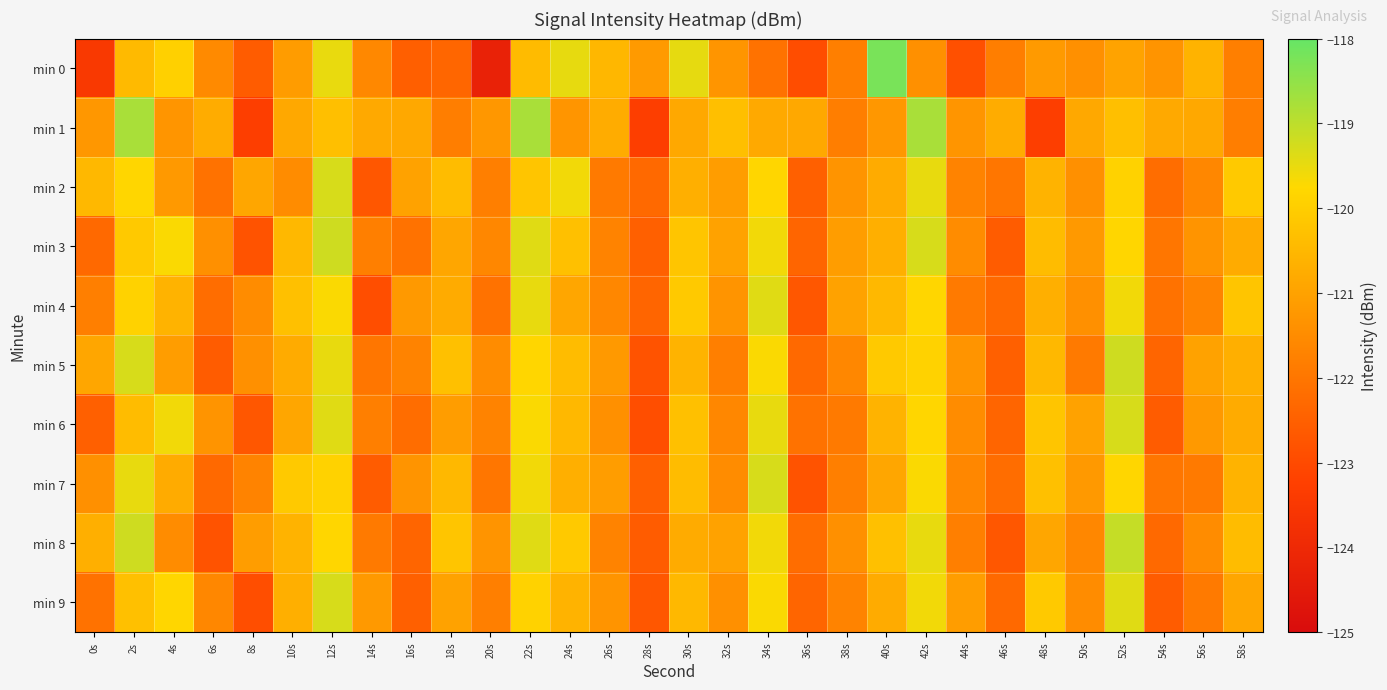

Which series changed the most between 28s and 50s?

min 1